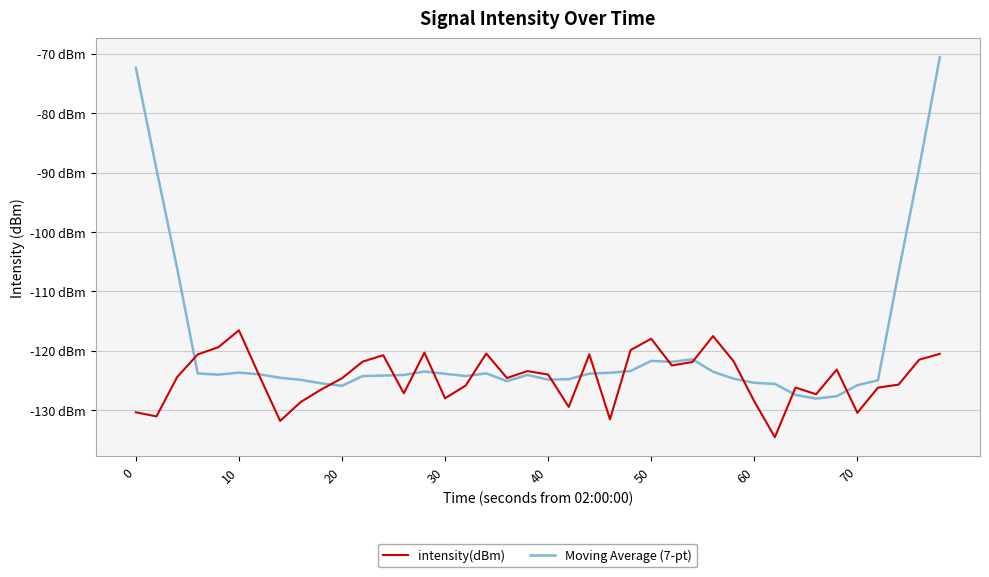

Rank the series by their maximum value, from highest to lowest.

Moving Average (7-pt), intensity(dBm)